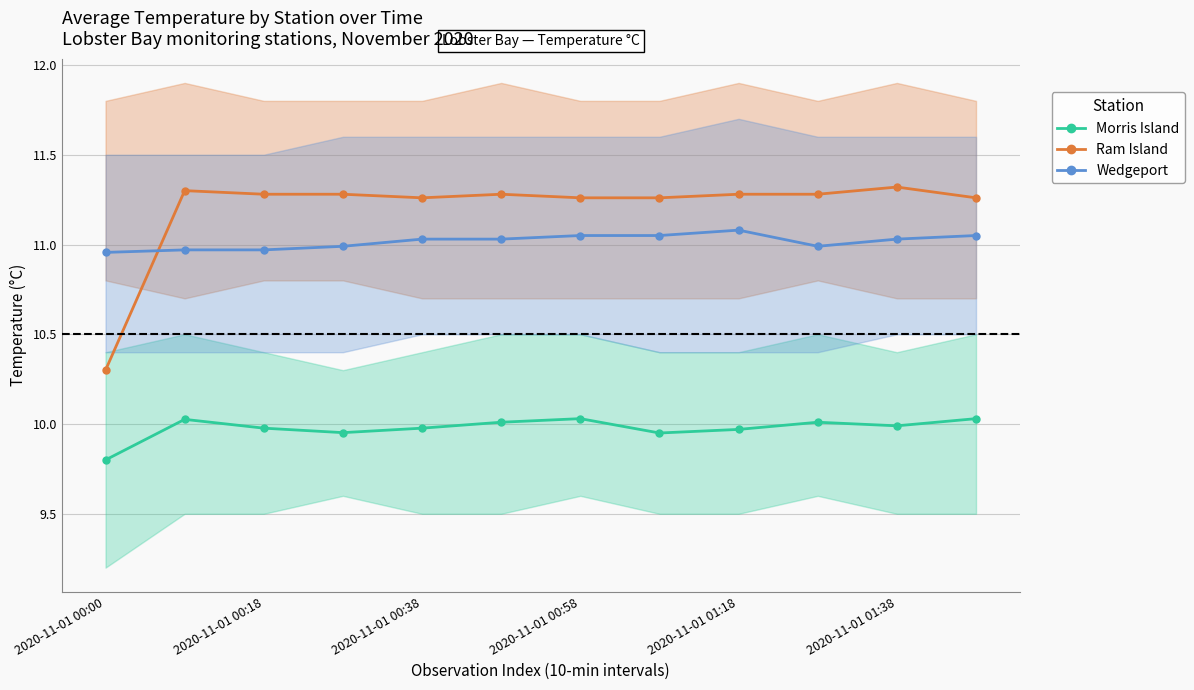

At which label does Ram Island reach its minimum?

2020-11-01 00:00